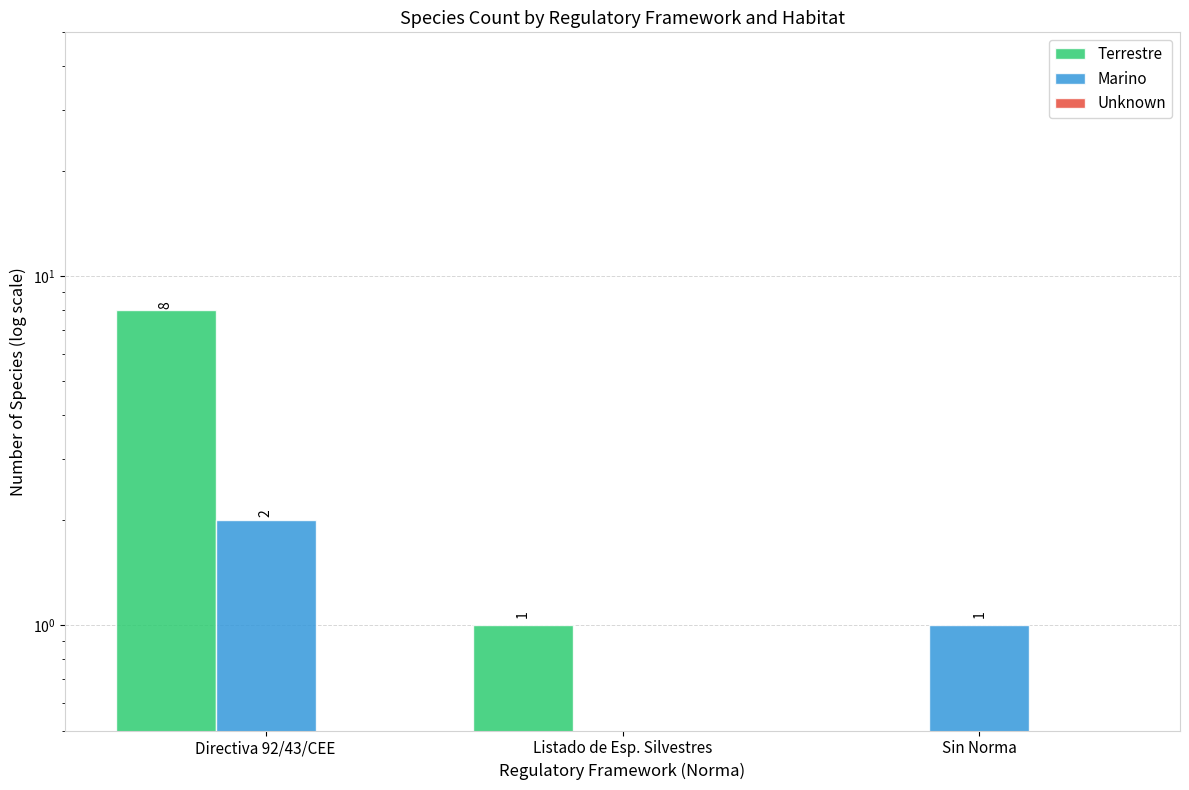

What is the spread (max minus min) of values at Directiva 92/43/CEE?

8